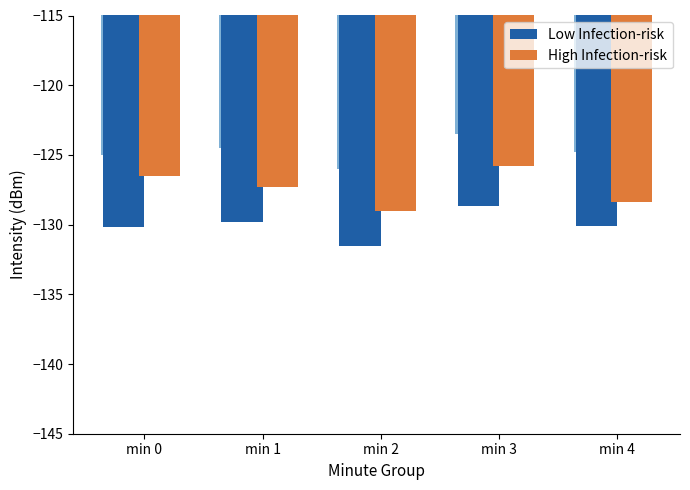

At min 3, list the series in order from smallest to largest.

Low Infection-risk, High Infection-risk